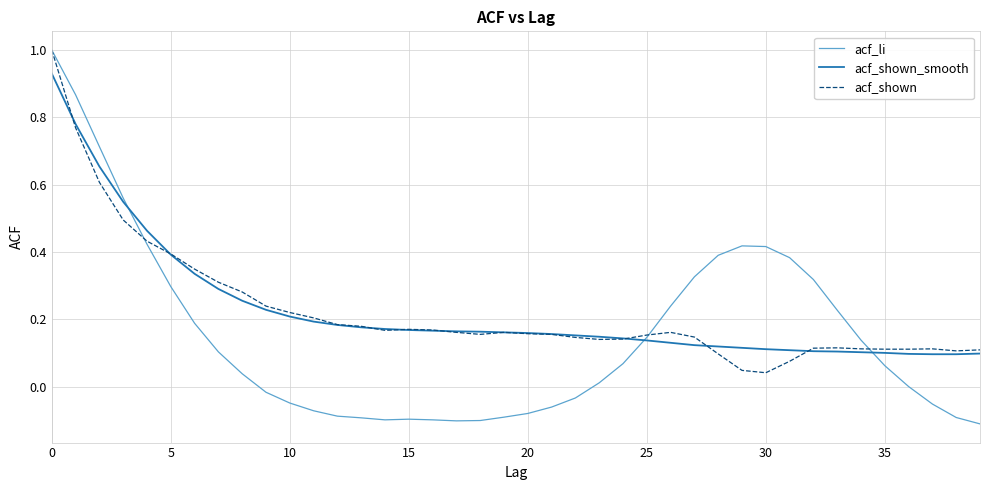

Is this an area chart (filled region under the line)?

No